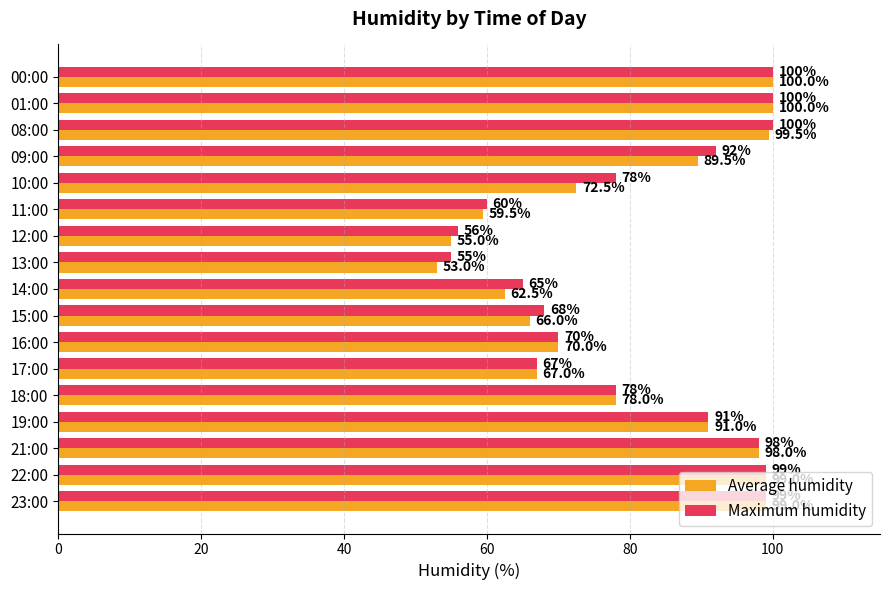

Count the number of categories in the chart.

17